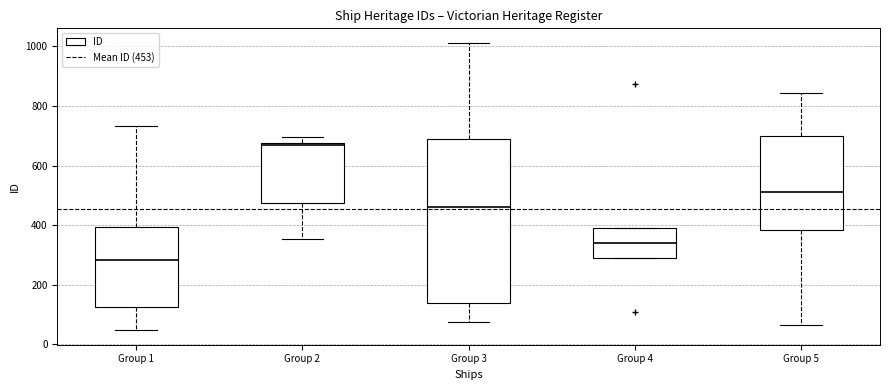

Comparing the boxes themselves (not the whiskers), which one is the tallest?

Group 3